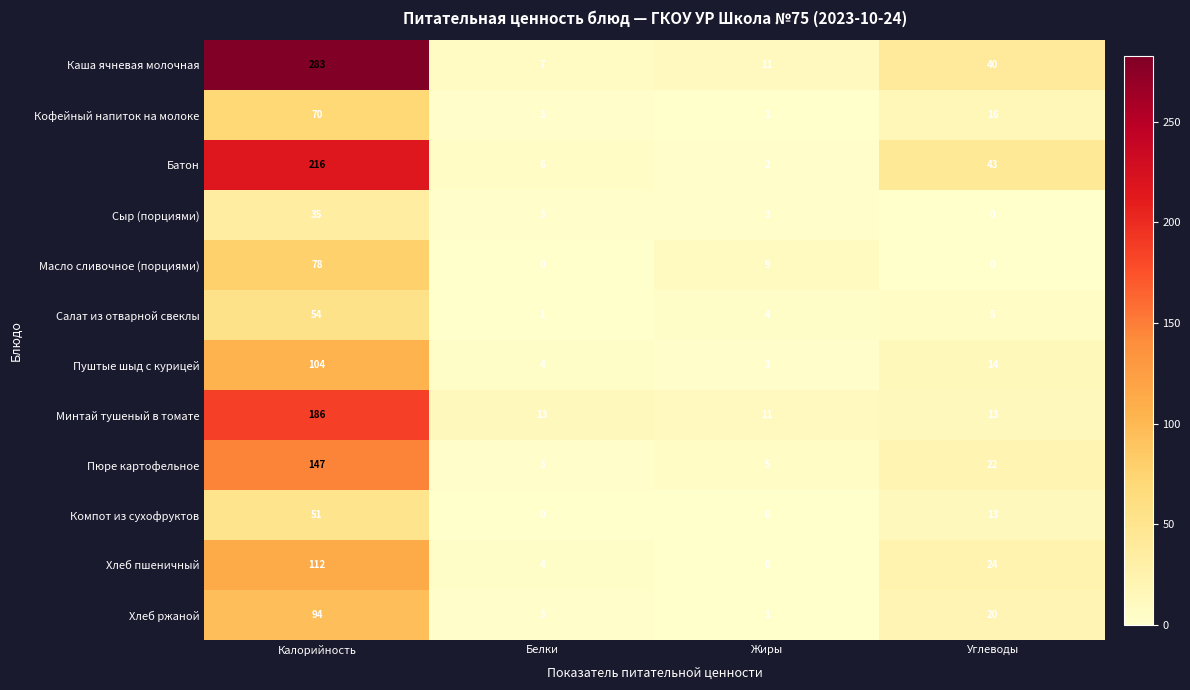

At how many categories does at least one series exceed 190?

1